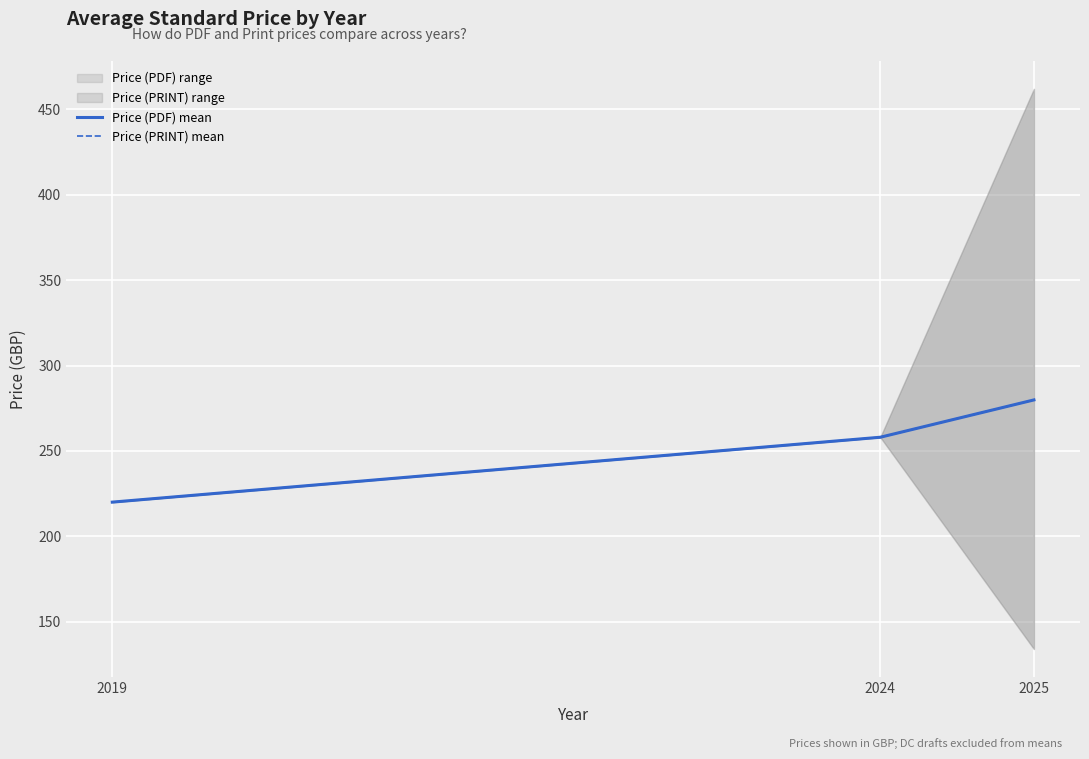

At how many categories does at least one series exceed 244?

2